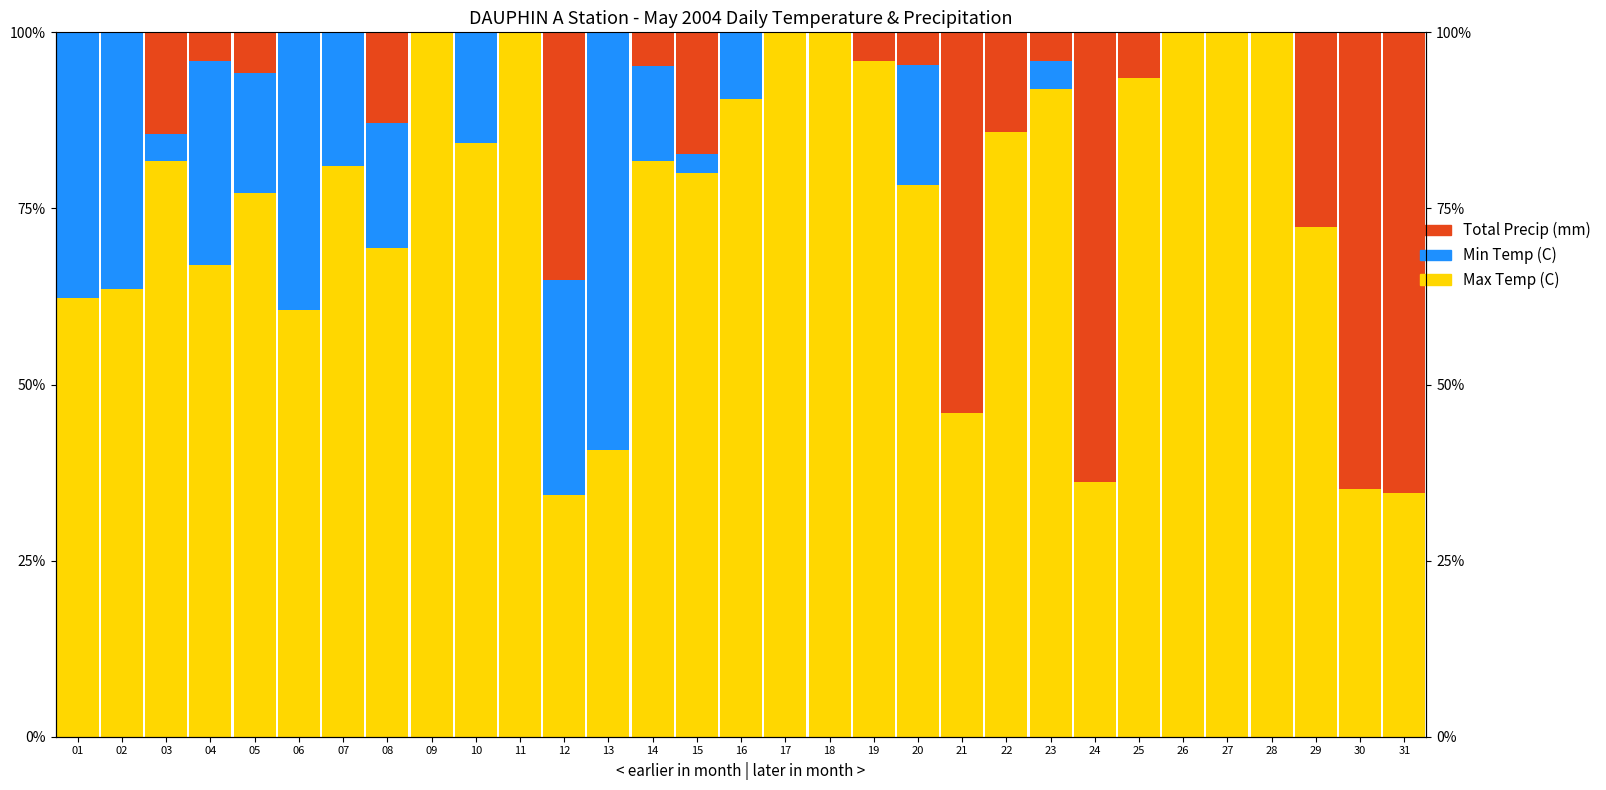

The value of Total Precip (mm) at 19 is 4.0. True or false?

True